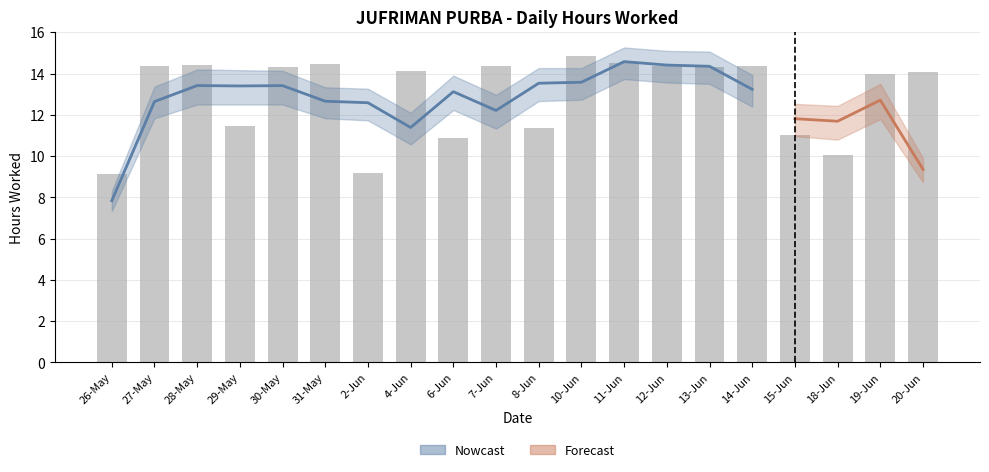

At which category does the chart reach its minimum across all series?

26-May